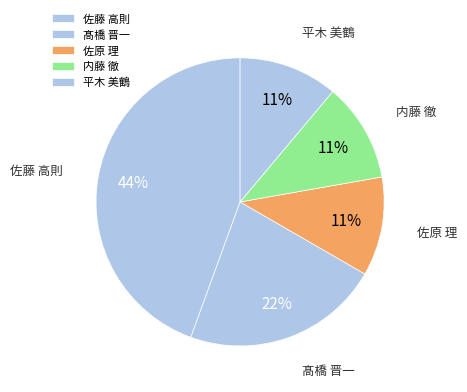

How many slices are in this pie chart?

5